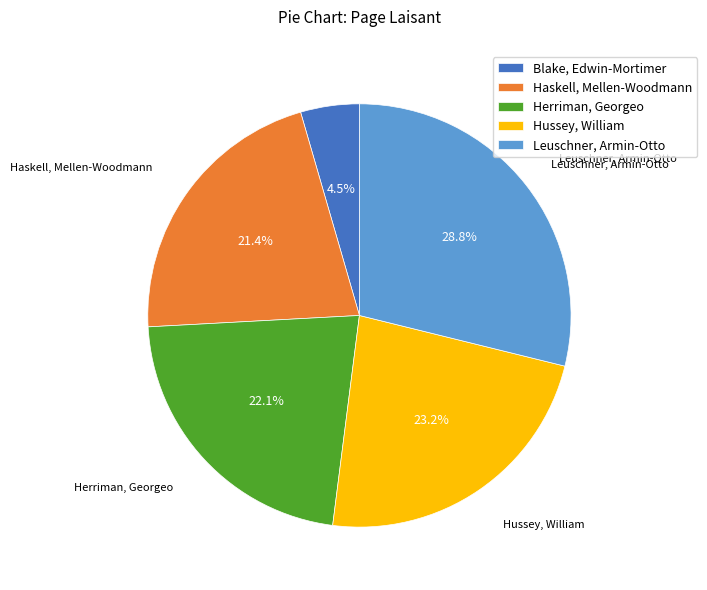

Which has a higher value, Hussey, William or Blake, Edwin-Mortimer?

Hussey, William